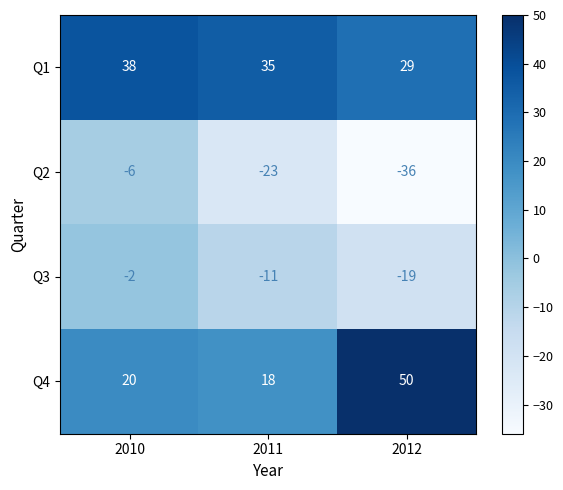

At how many categories does at least one series exceed 46?

1